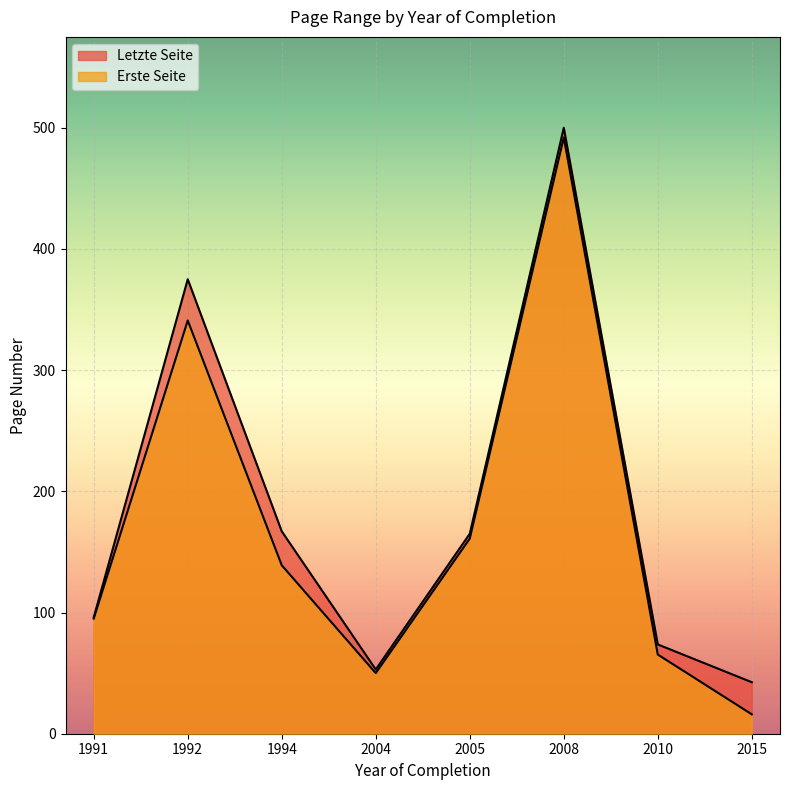

The Letzte Seite series shows 44 at 2010. True or false?

False